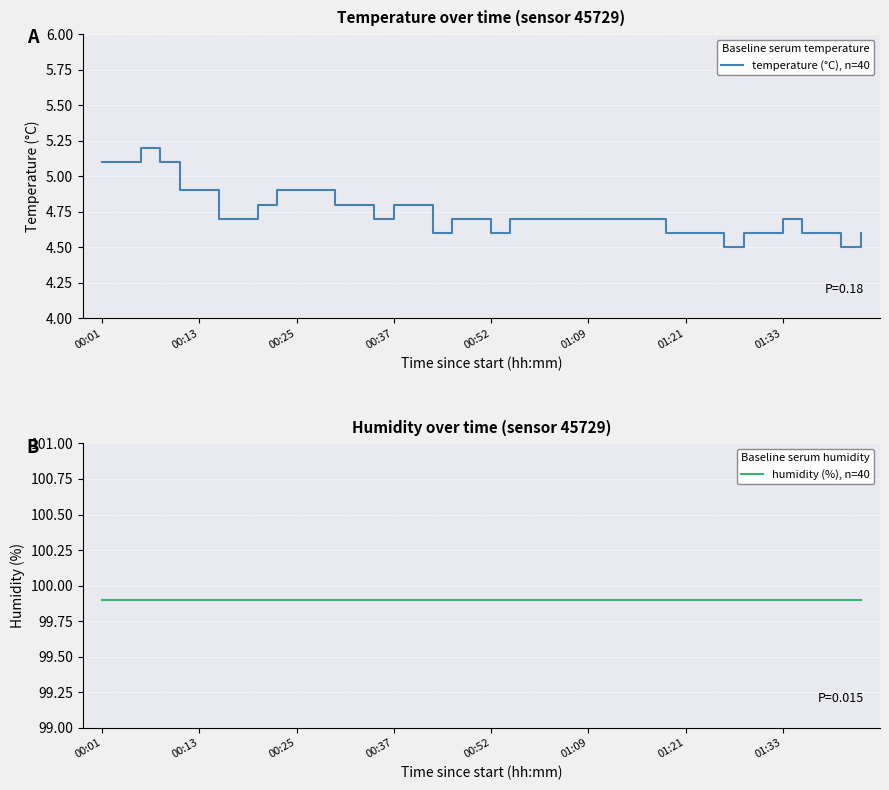

True or false: humidity (%), n=40 and temperature (°C), n=40 cross at least once.

False